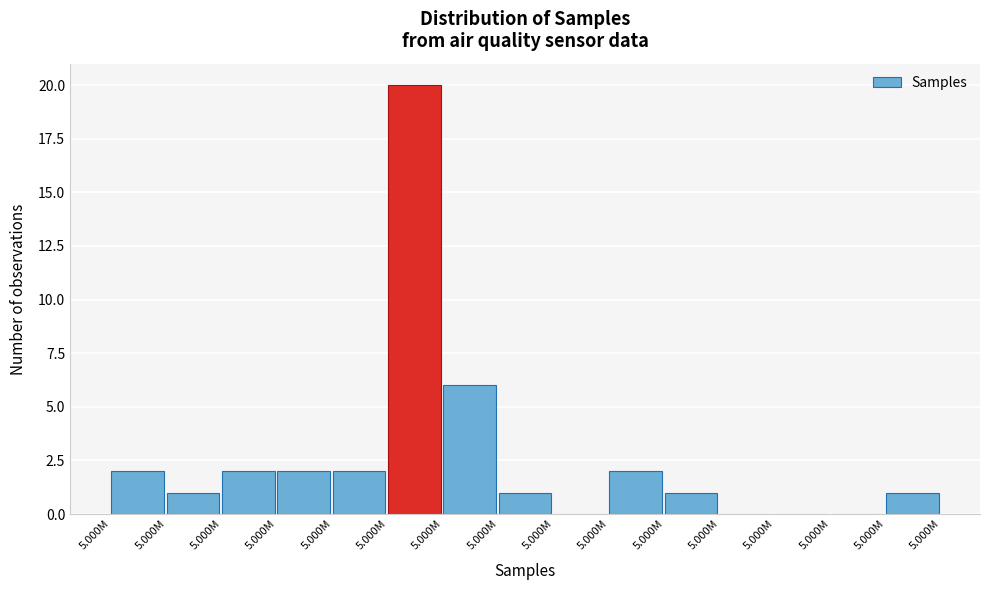

Are the bars horizontal?

No